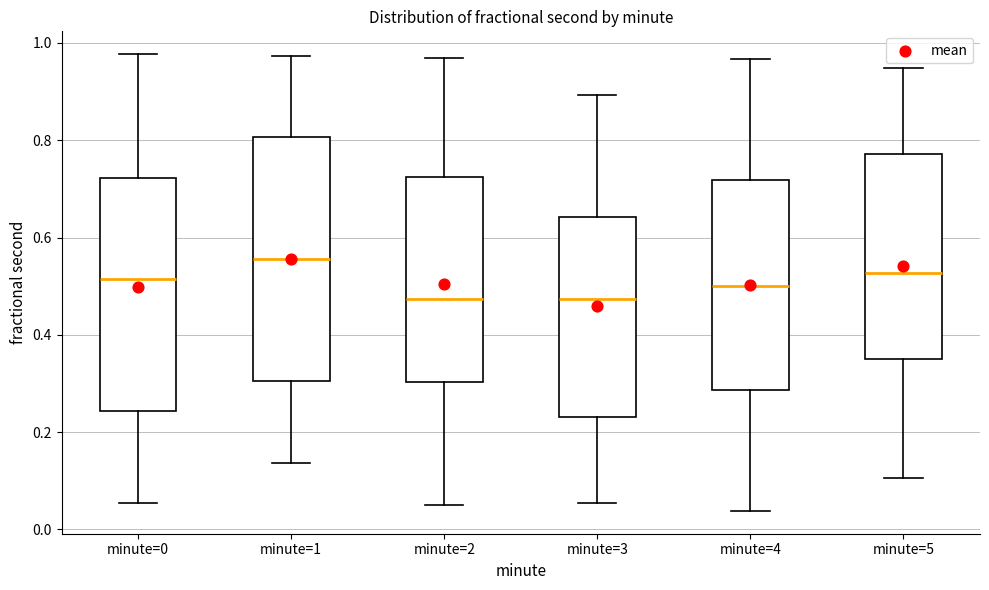

Where does the upper whisker of the box for minute=0 end on the y-axis? The values are not printed on the chart, so give them approximately, as read against the axis.

0.98